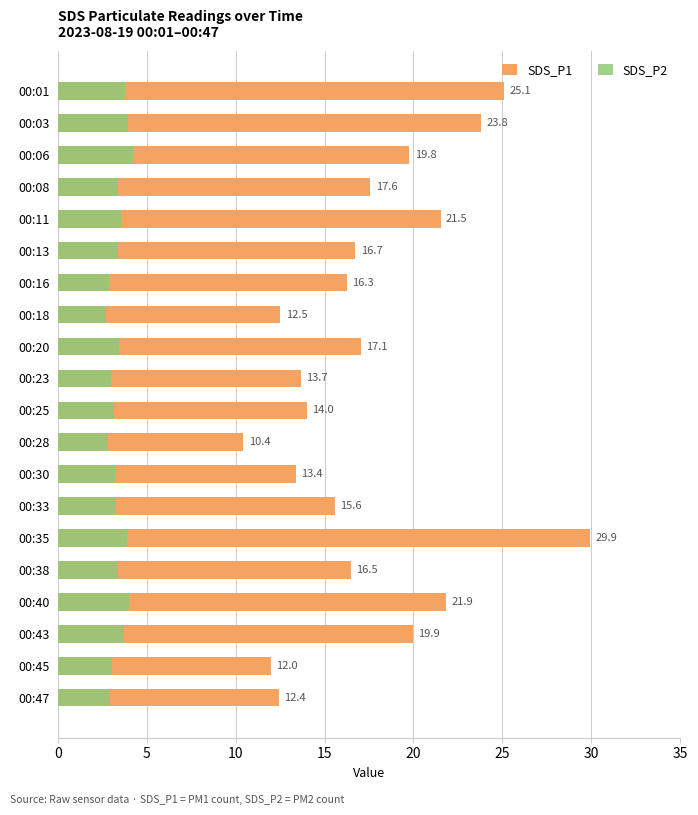

Which series has the largest range (max minus min)?

SDS_P1